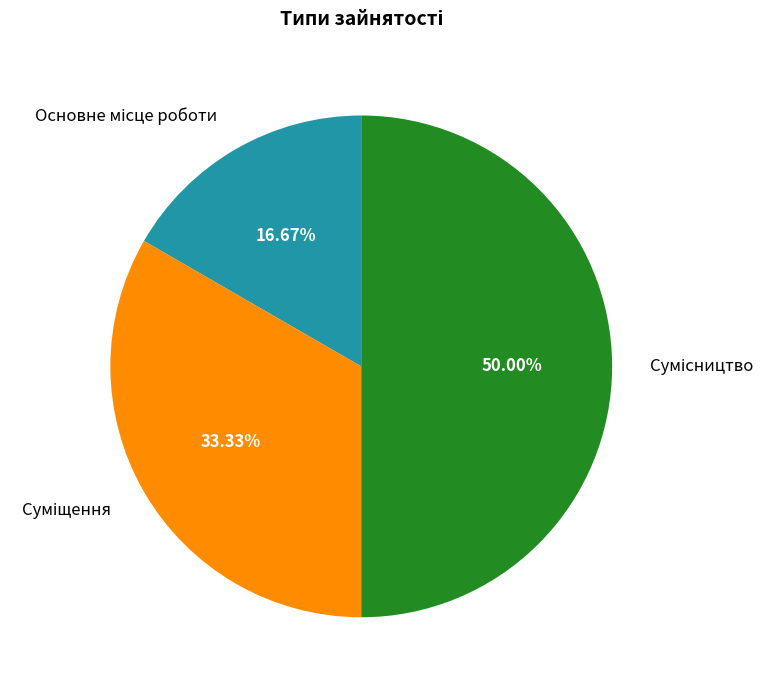

What is the change in value from Основне місце роботи to Сумісництво?

+2